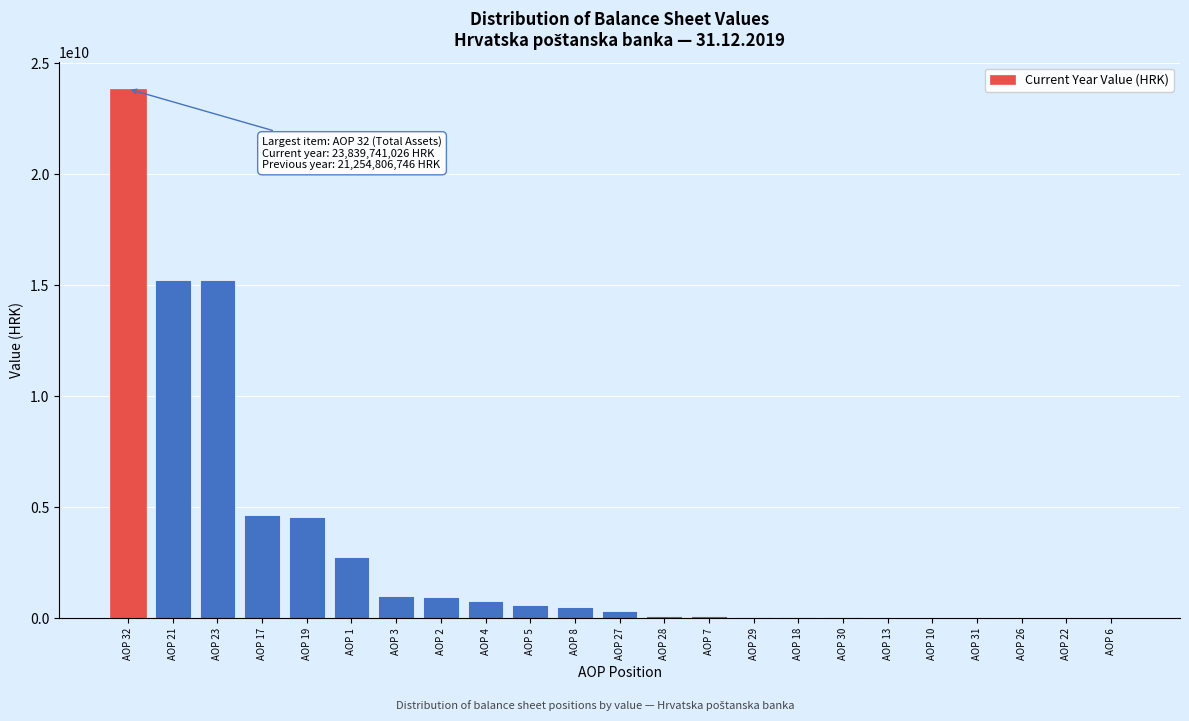

Is it true that the value at AOP 23 is 10385715421?

False